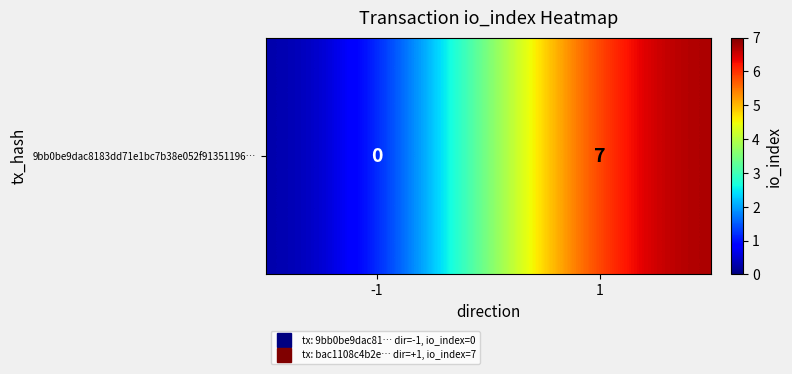

Reading left to right, list all the values displayed in this chart.

-1=0	1=7